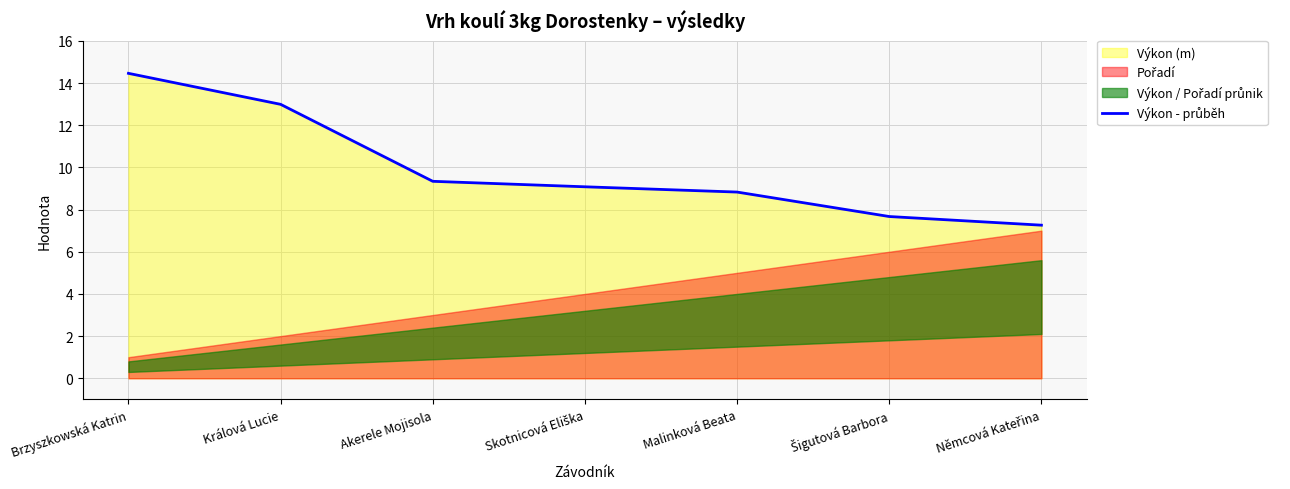

What position from the left is Akerele Mojisola?

3